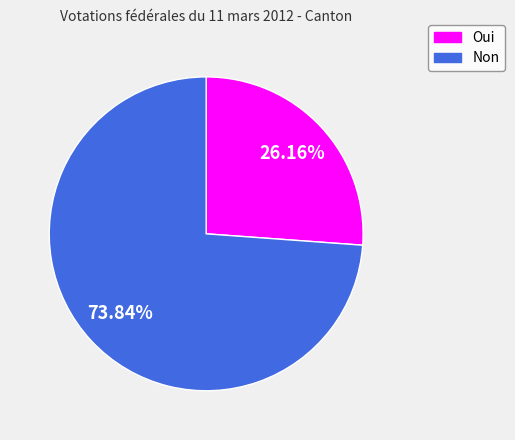

What percentage is NOT represented by Oui?

73.8%